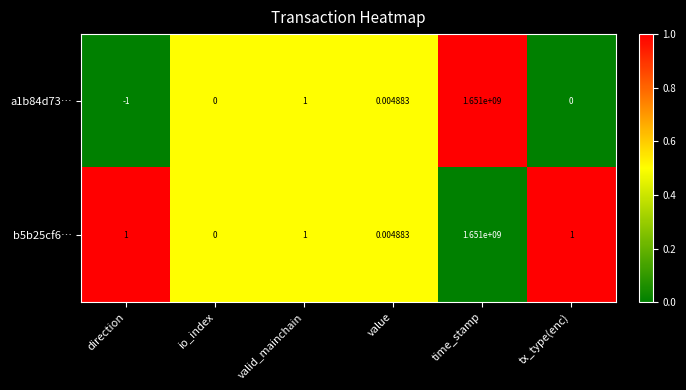

Which category has the lowest value in the a1b84d73… series?

direction